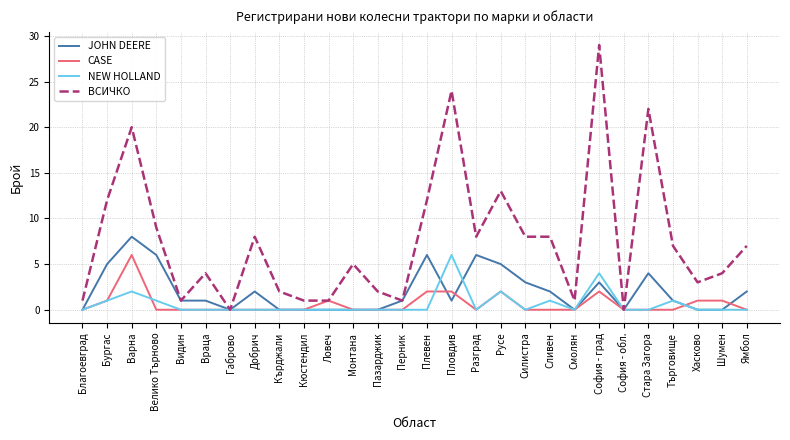

What is the total value across all series at Търговище?

9